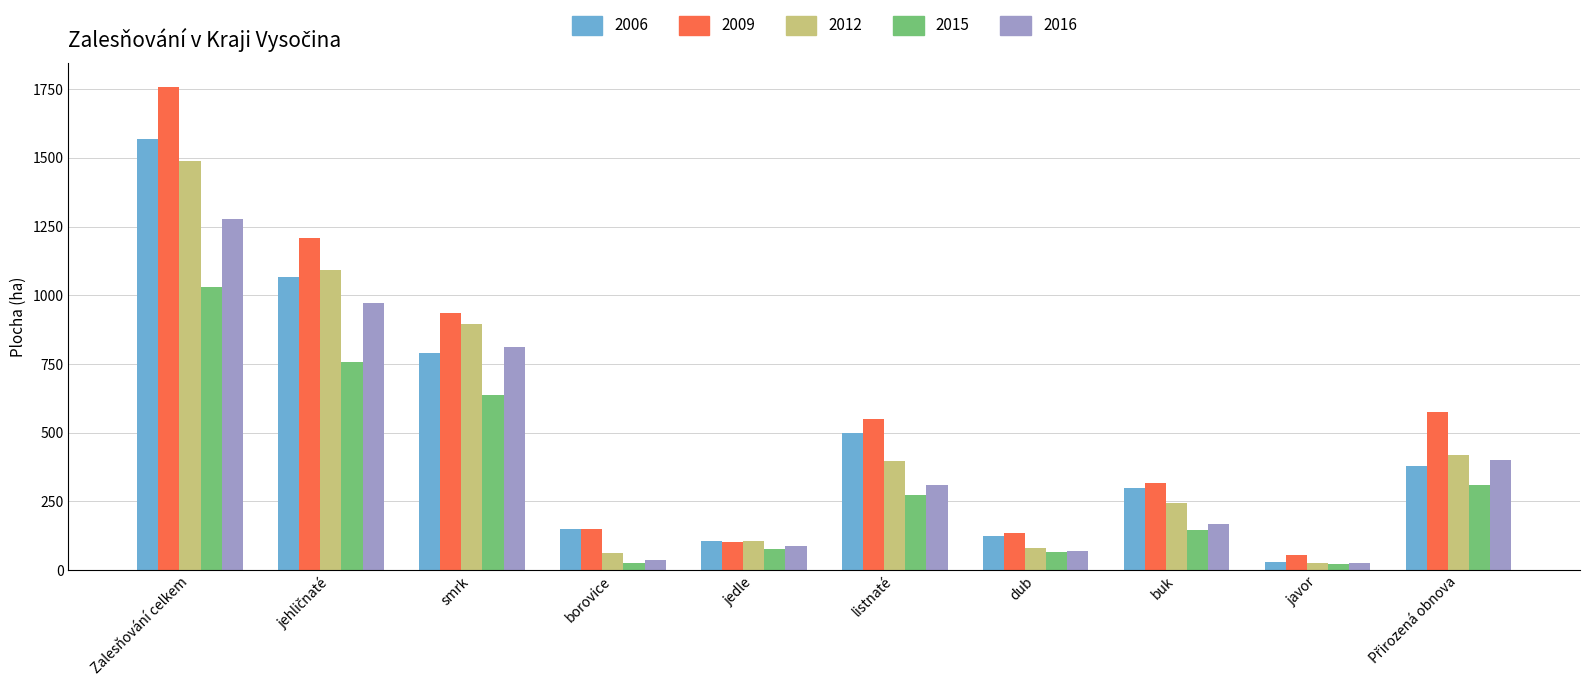

How many bars are there in total?

50